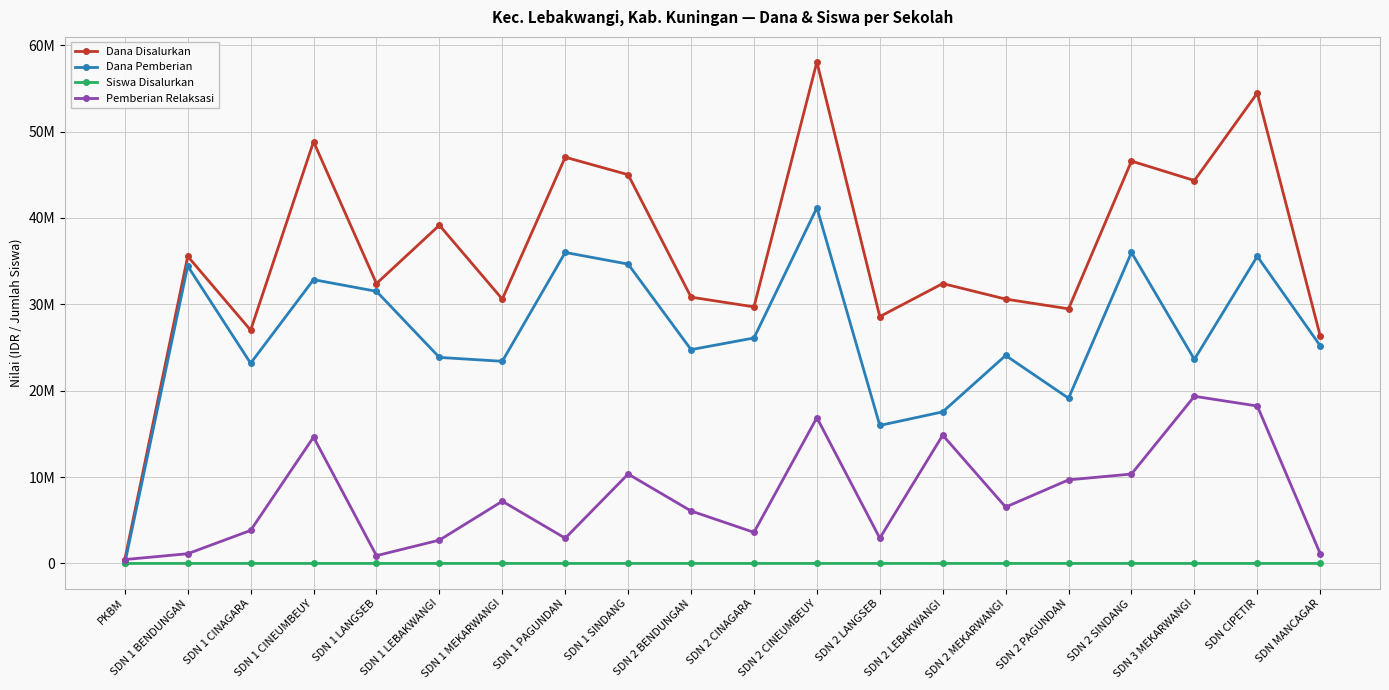

Reading right to left, what are all the values shown in this chart?

Dana Disalurkan: 26325000	54450000	44325000	46575000	29475000	30600000	32400000	28575000	58050000	29700000	30825000	45000000	47025000	30600000	39150000	32400000	48825000	27000000	35550000	450000
Dana Pemberian: 25200000	35550000	23625000	36000000	19125000	24075000	17550000	15975000	41175000	26100000	24750000	34650000	36000000	23400000	23850000	31500000	32850000	23175000	34425000	0
Siswa Disalurkan: 63	130	106	118	79	73	76	68	141	75	80	110	113	73	92	76	120	68	86	1
Pemberian Relaksasi: 1125000	18225000	19350000	10350000	9675000	6525000	14850000	2925000	16875000	3600000	6075000	10350000	2925000	7200000	2700000	900000	14625000	3825000	1125000	450000